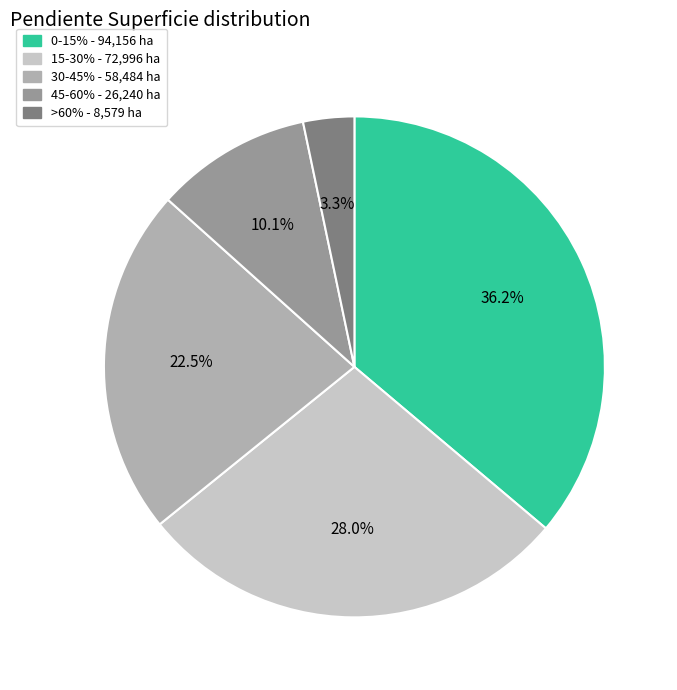

Combined, do 30-45% and 0-15% account for over 50%?

Yes